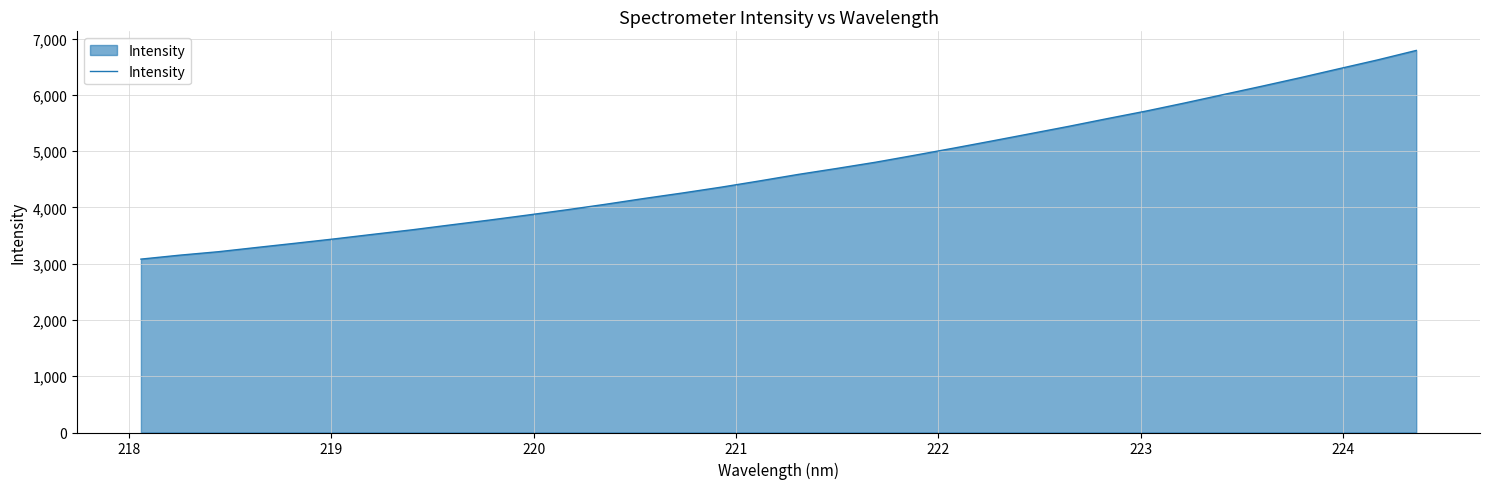

What is the difference between the maximum and minimum values?

3708.6